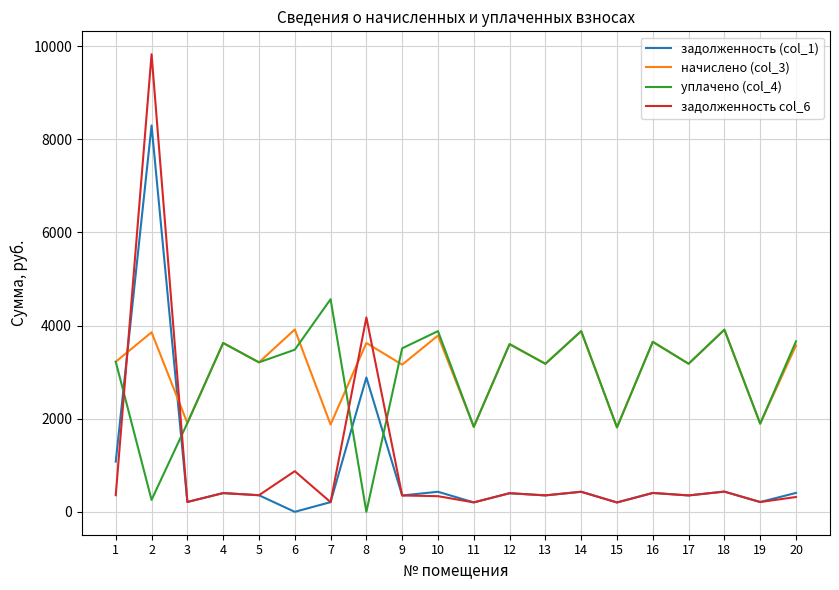

What is the lowest value of the задолженность col_6 series?

201.5